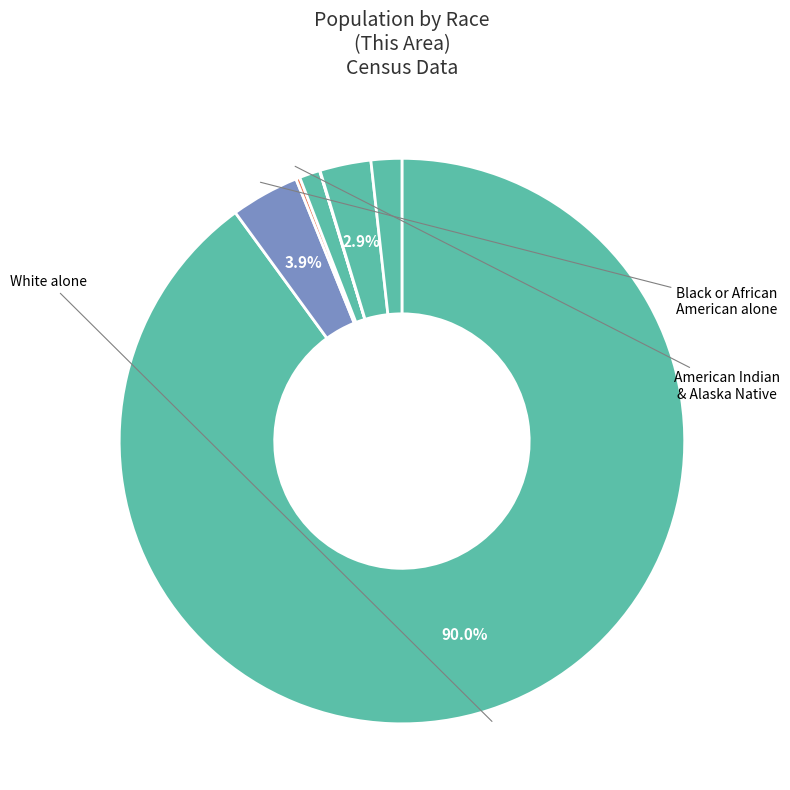

Count the number of slices in the pie.

7